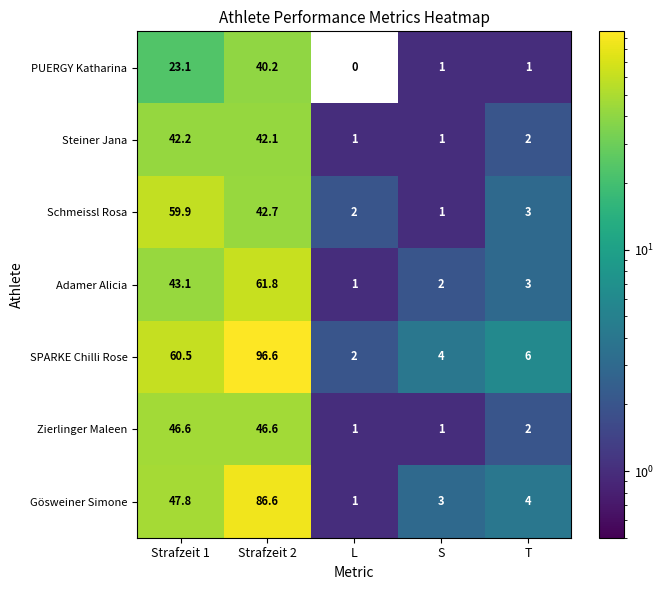

What is the difference between the highest and lowest values at L?

2.0